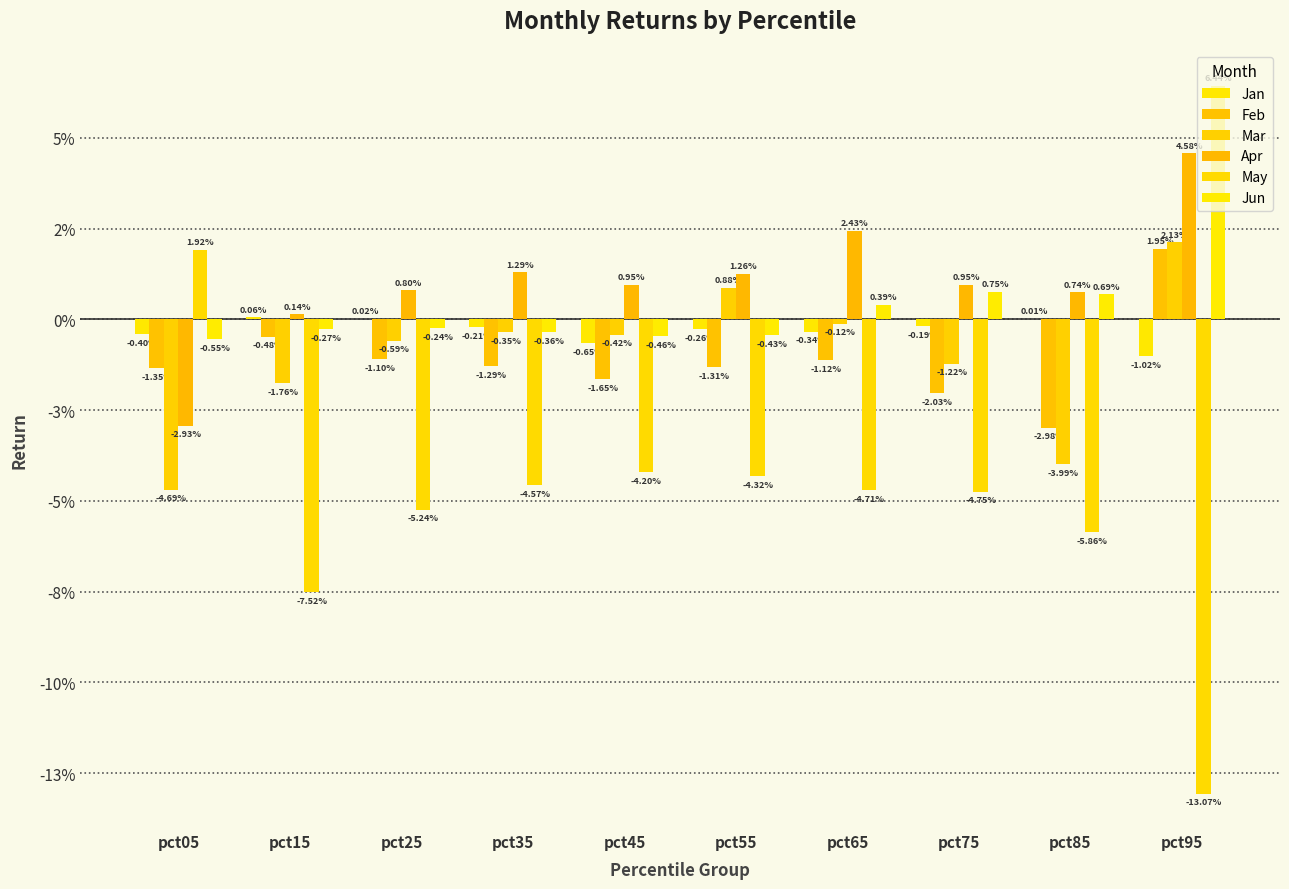

Are the bars horizontal?

No